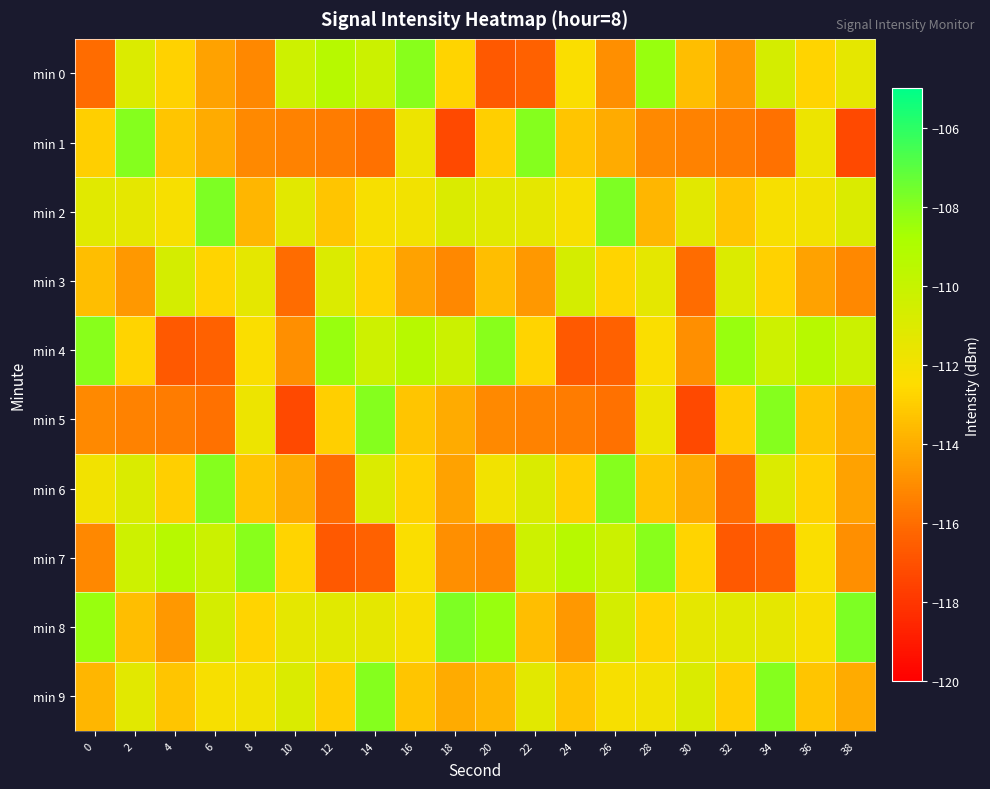

Which series has the largest range (max minus min)?

min 1